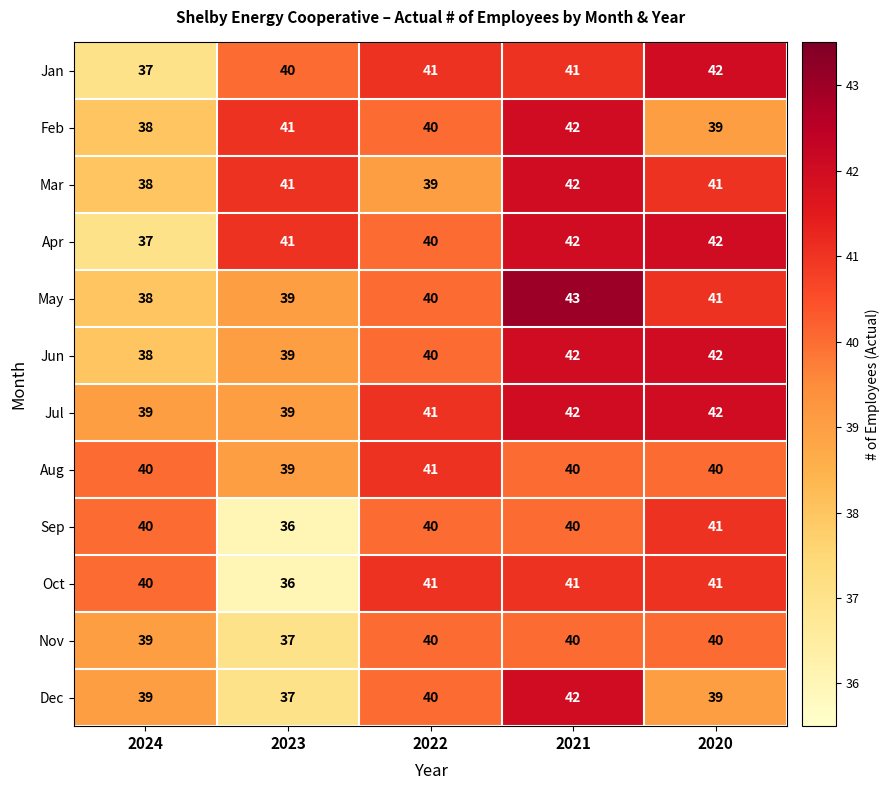

Is it true that Jul equals 9 at 2020?

False